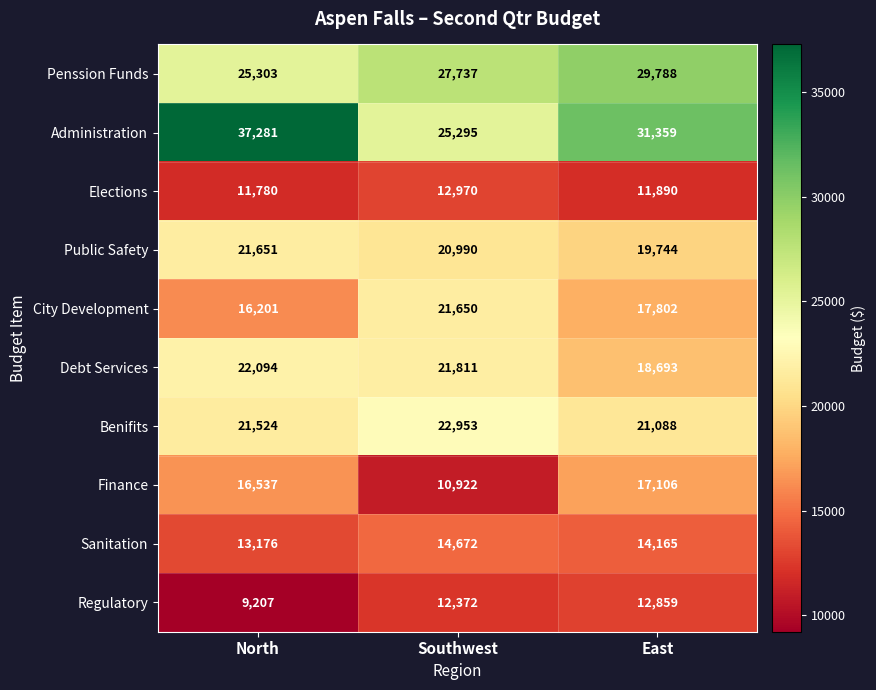

Which category has the highest value across all series?

North